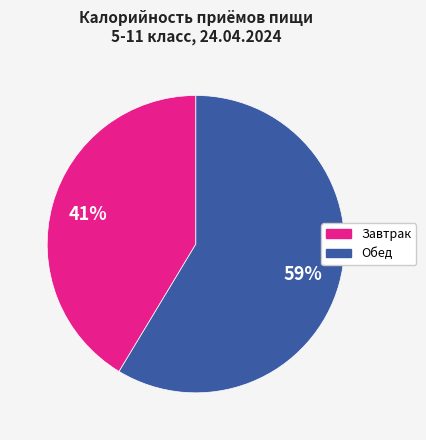

Approximately how many times larger is the value at Обед compared to Завтрак?

1.4